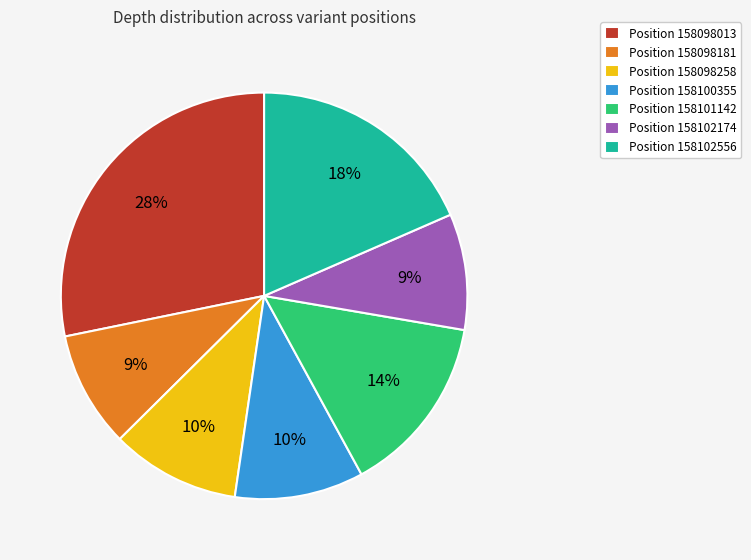

How many segments does this pie chart have?

7